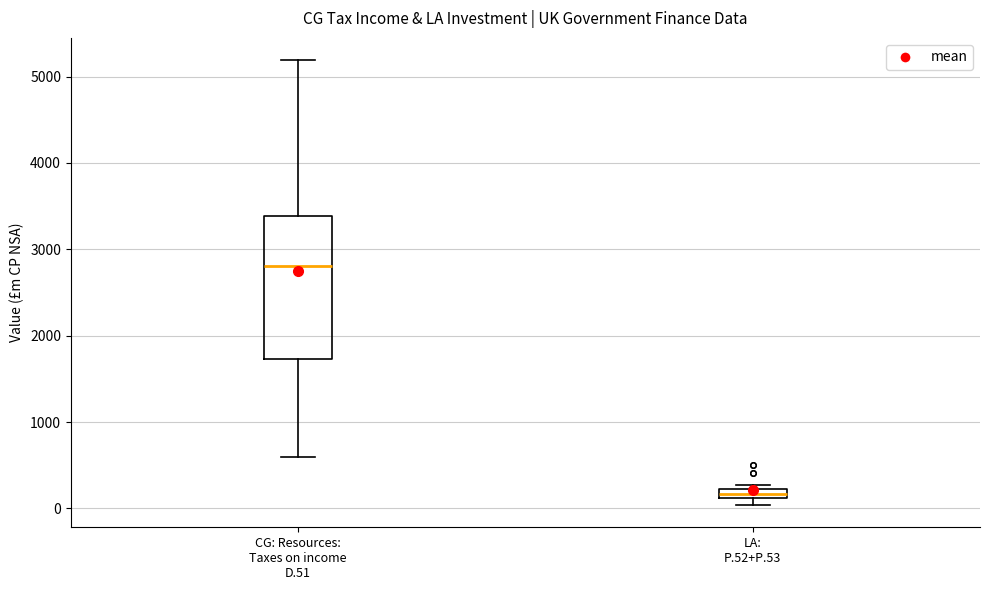

Which box has the lowest median line?

LA: P.52+P.53